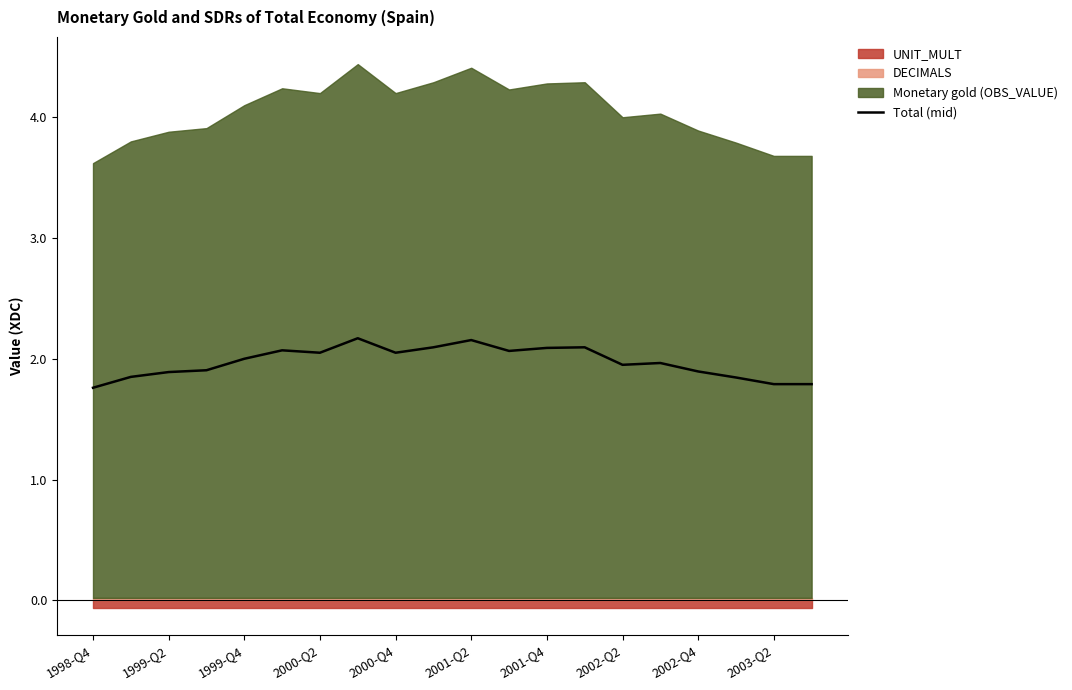

True or false: Total (mid) has a value of 2.0 at 1999-Q4.

True